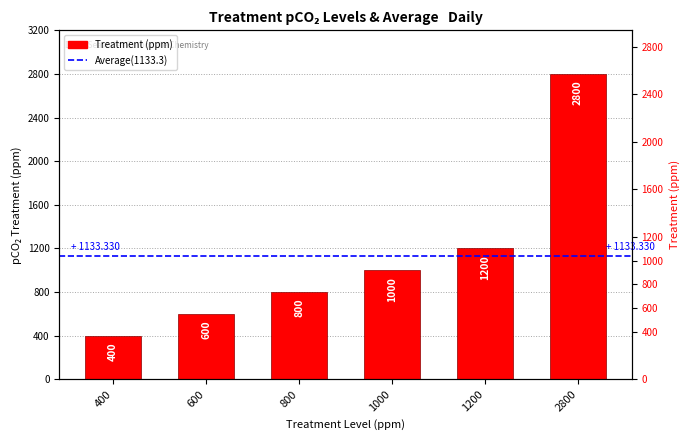

How many data points are less than 1000?

3